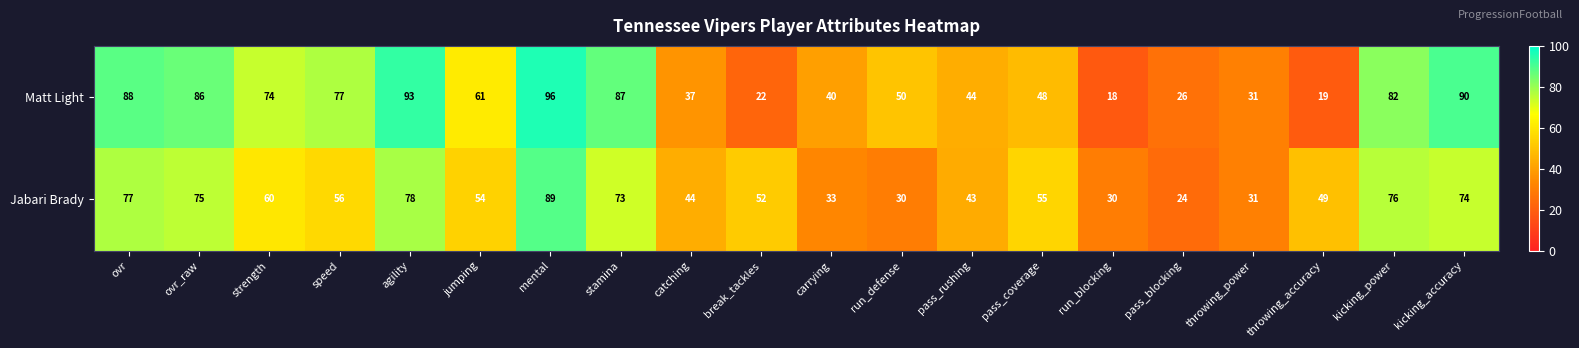

Which series has the largest total across all categories?

Matt Light